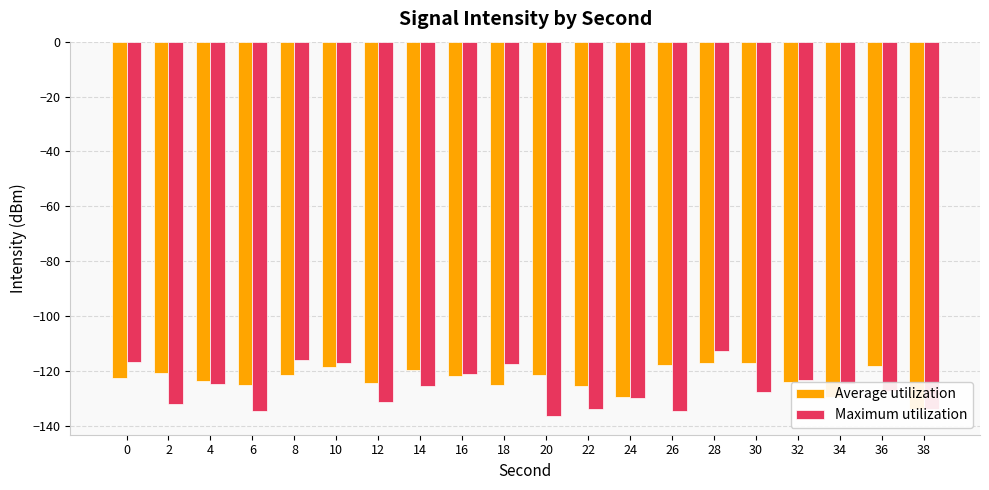

Reading left to right, list all the values displayed in this chart.

Average utilization: -122.5	-121.0	-123.8	-125.1	-121.6	-118.8	-124.3	-119.8	-122.1	-125.1	-121.4	-125.7	-129.7	-117.9	-117.2	-117.0	-124.3	-129.4	-118.4	-134.1
Maximum utilization: -116.7	-132.2	-124.8	-134.8	-116.1	-117.0	-131.4	-125.5	-121.2	-117.5	-136.5	-134.1	-130.0	-134.7	-112.7	-127.8	-123.5	-125.0	-127.4	-134.1